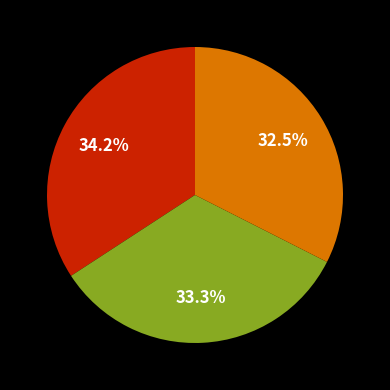

Is there a majority slice in this chart?

No